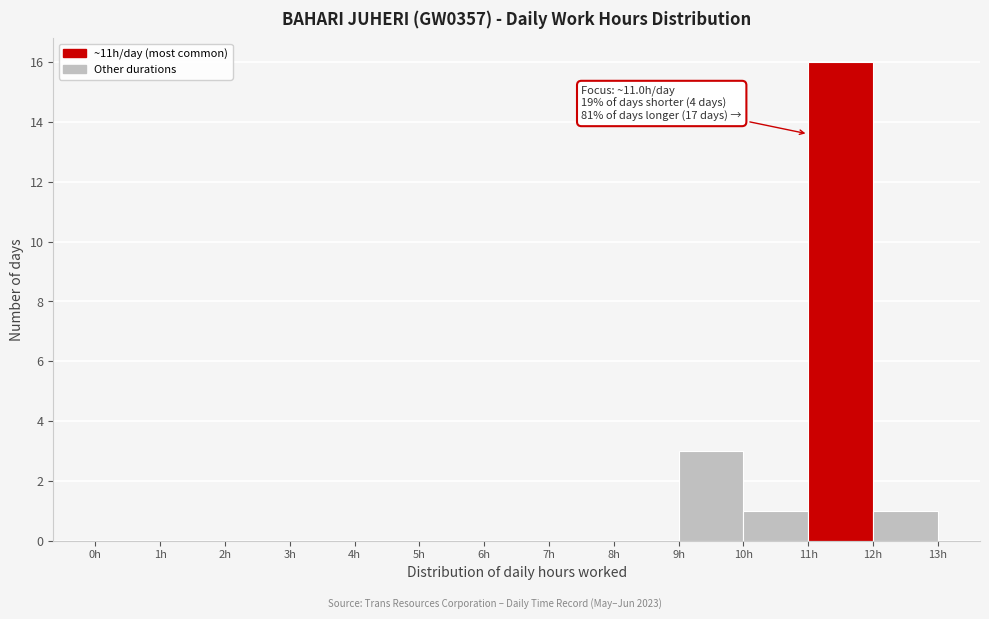

Over which range of the x-axis is the bar tallest?

11 to 12